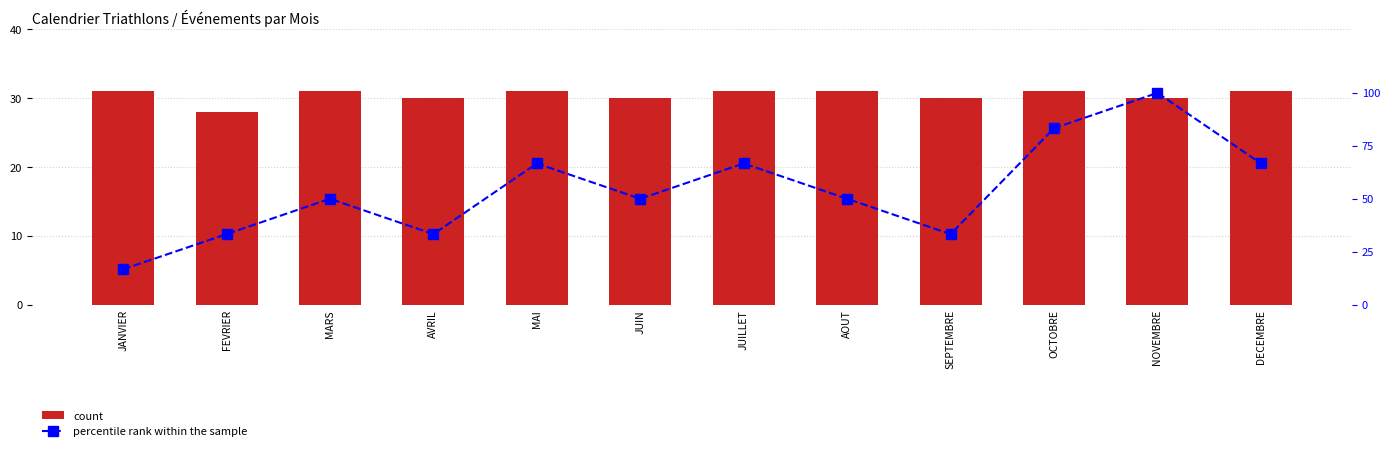

What position from the right is NOVEMBRE?

2